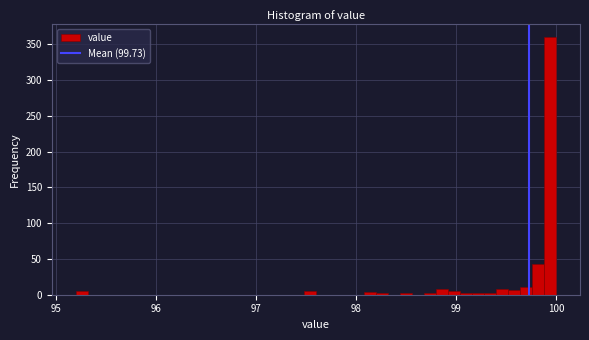

Read against the x-axis, roughly where is the centre of the tallest bar?

99.9